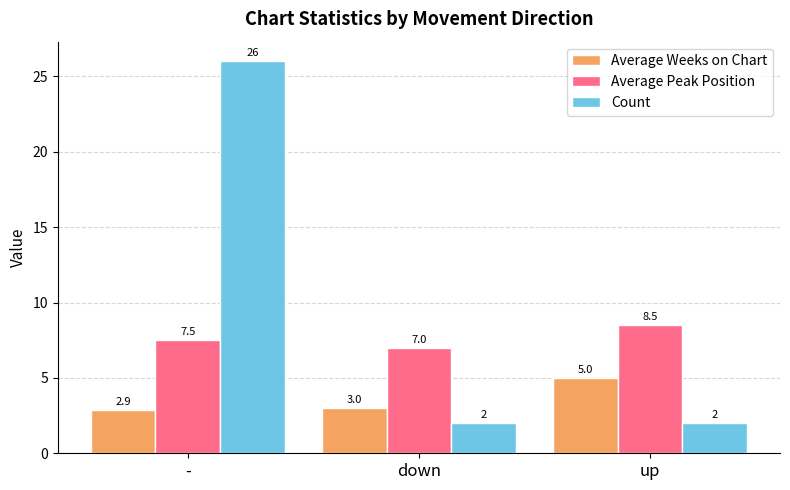

What is the difference between the Count values at - and up?

24.0